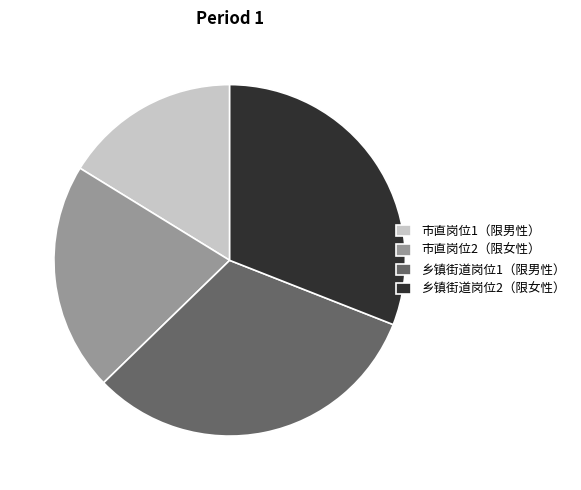

How many segments does this pie chart have?

4